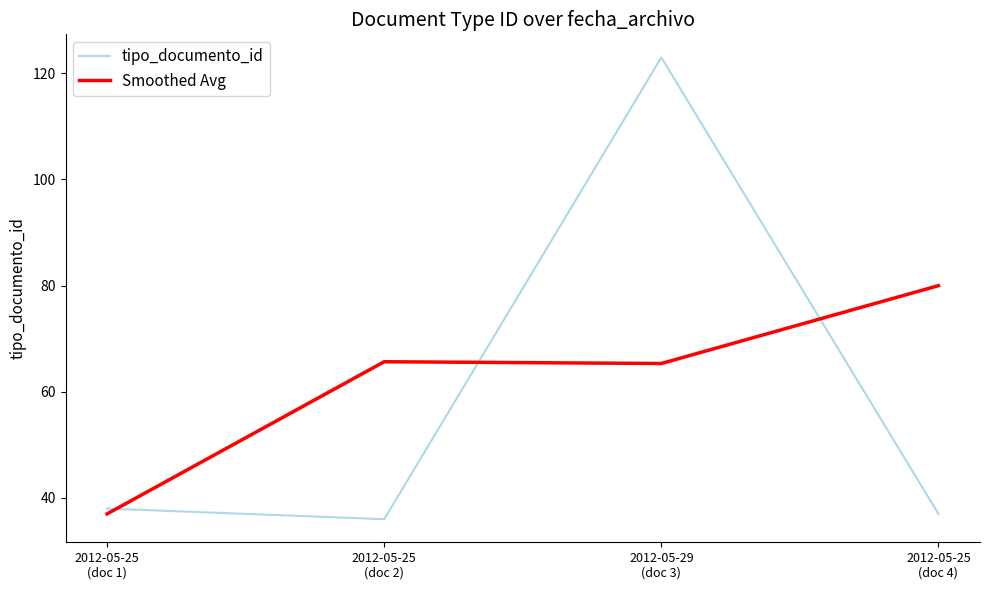

What is the spread (max minus min) of values at 2012-05-25
(doc 2)?

29.7